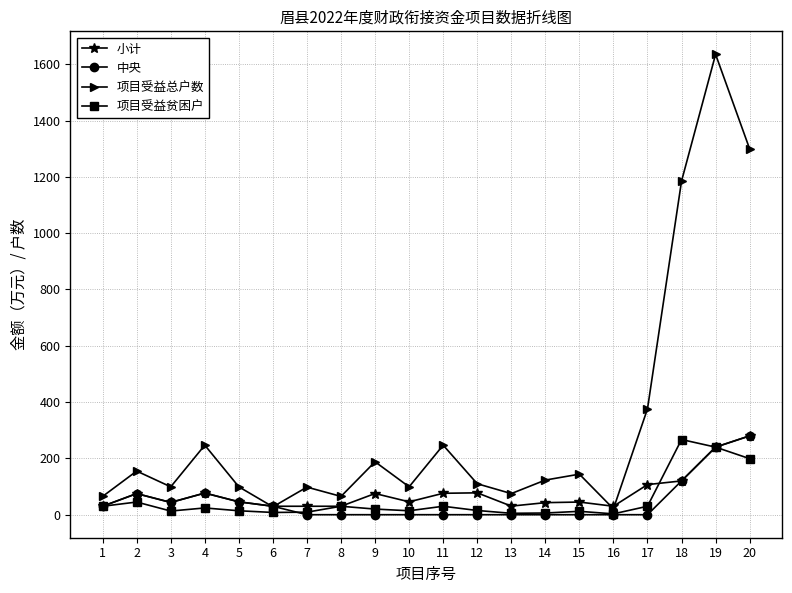

At which category is the sum across all series the highest?

19